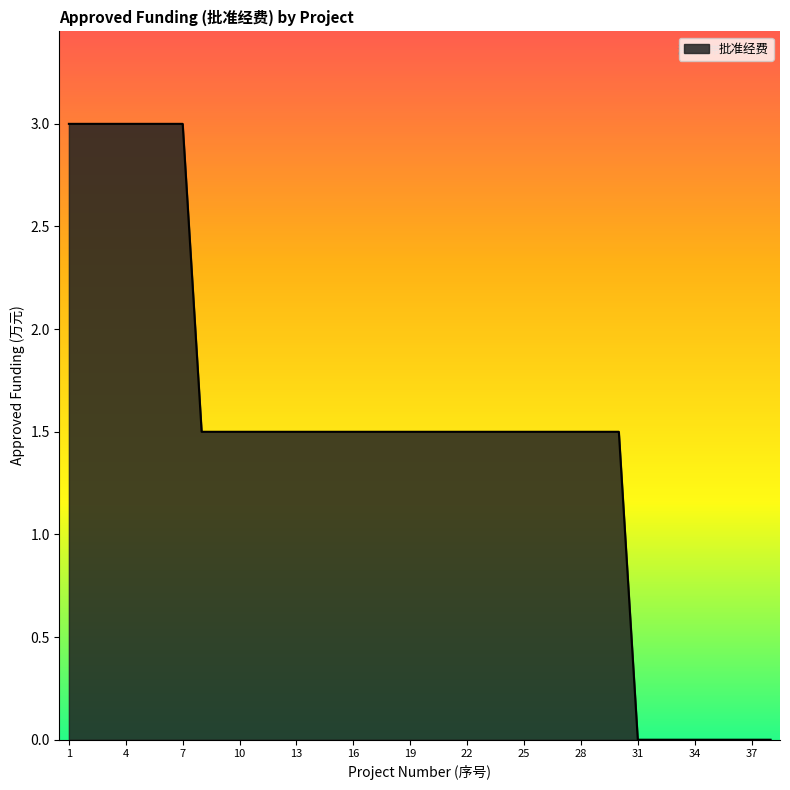

What is the average value?

1.5